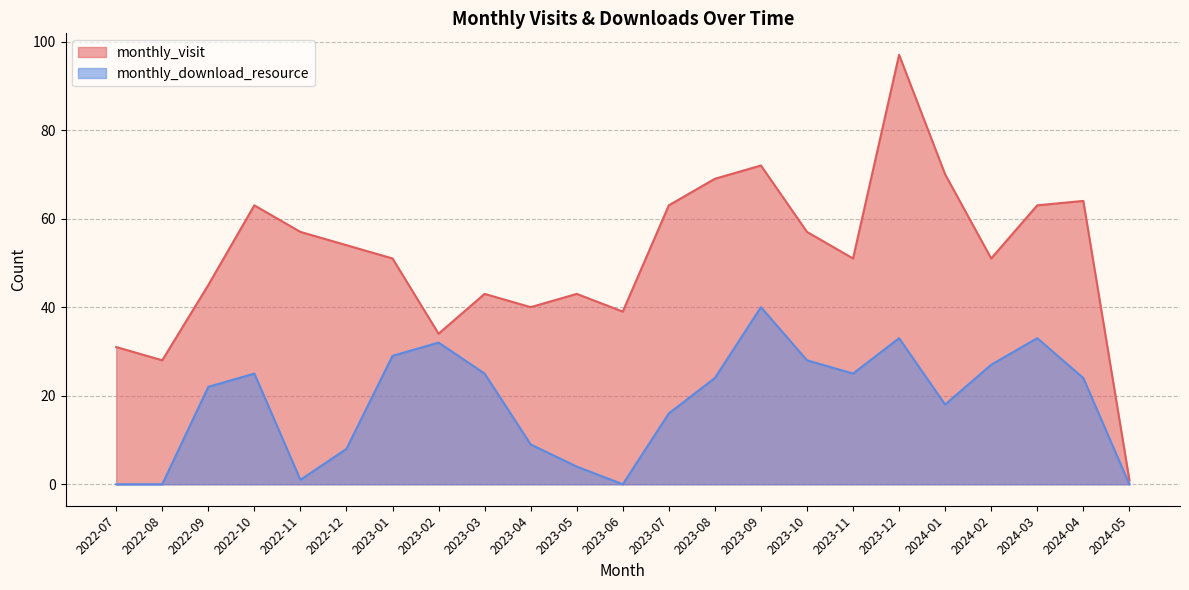

Where is the first local minimum for monthly_visit?

2022-08